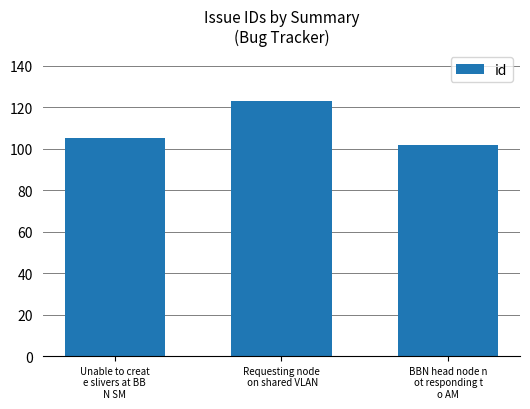

Where is the data nearest to the value 112?

Unable to creat
e slivers at BB
N SM